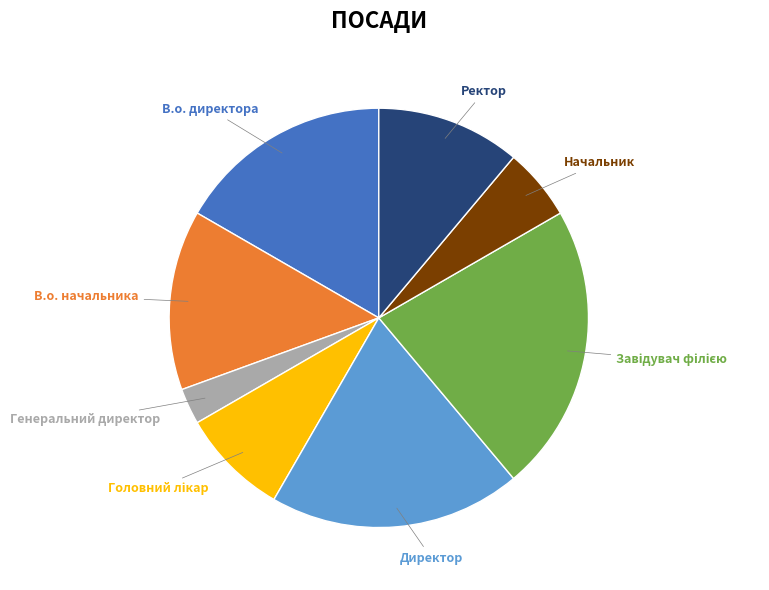

To the nearest percent, what is the average slice percentage?

12%